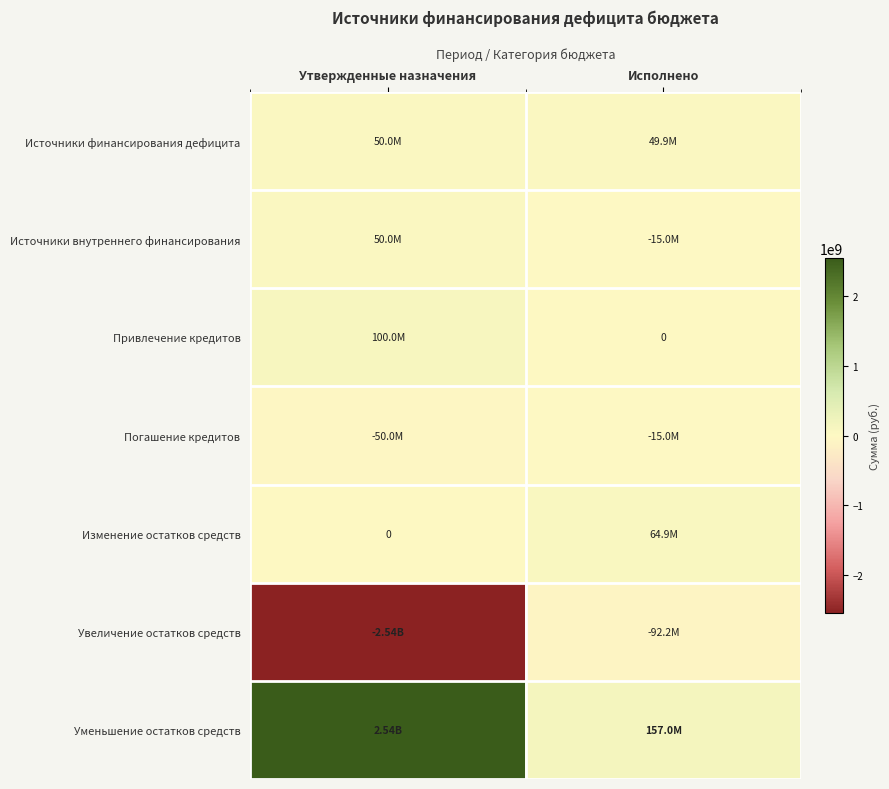

At which label is Изменение остатков средств closest to 32439324?

Утвержденные назначения